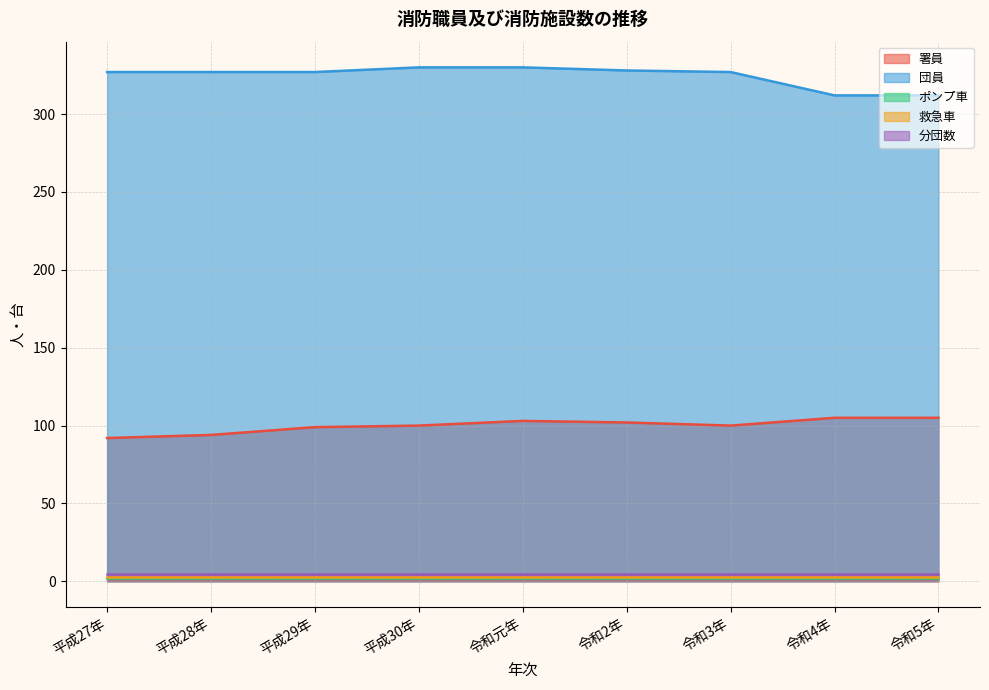

What is the difference between the second highest and second lowest values in the 署員 series?

11